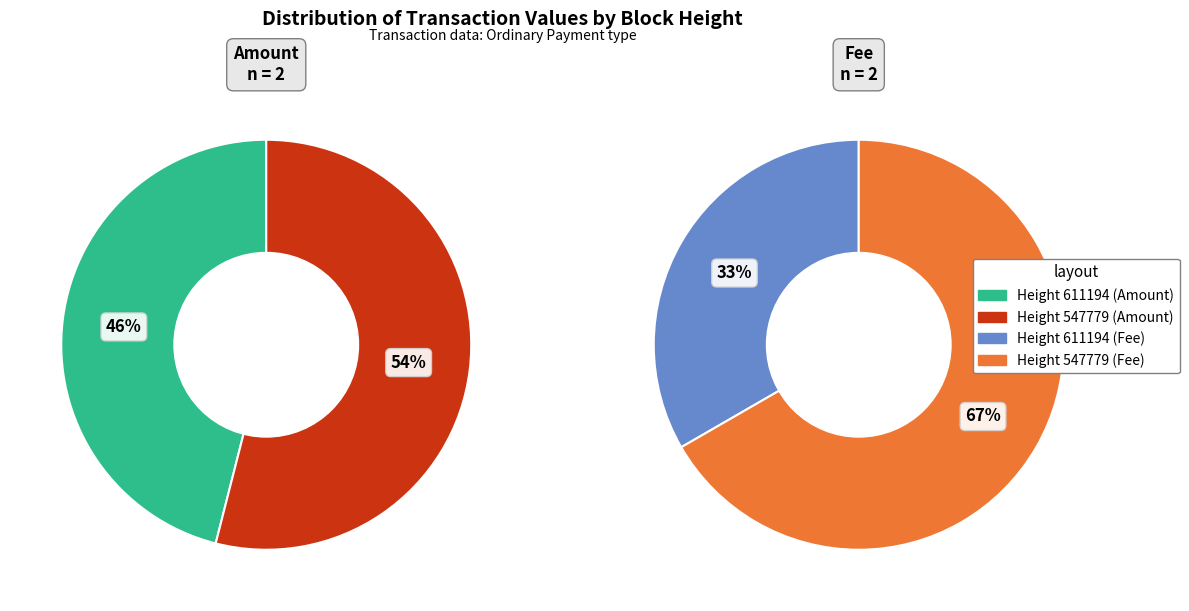

How many segments does this pie chart have?

2